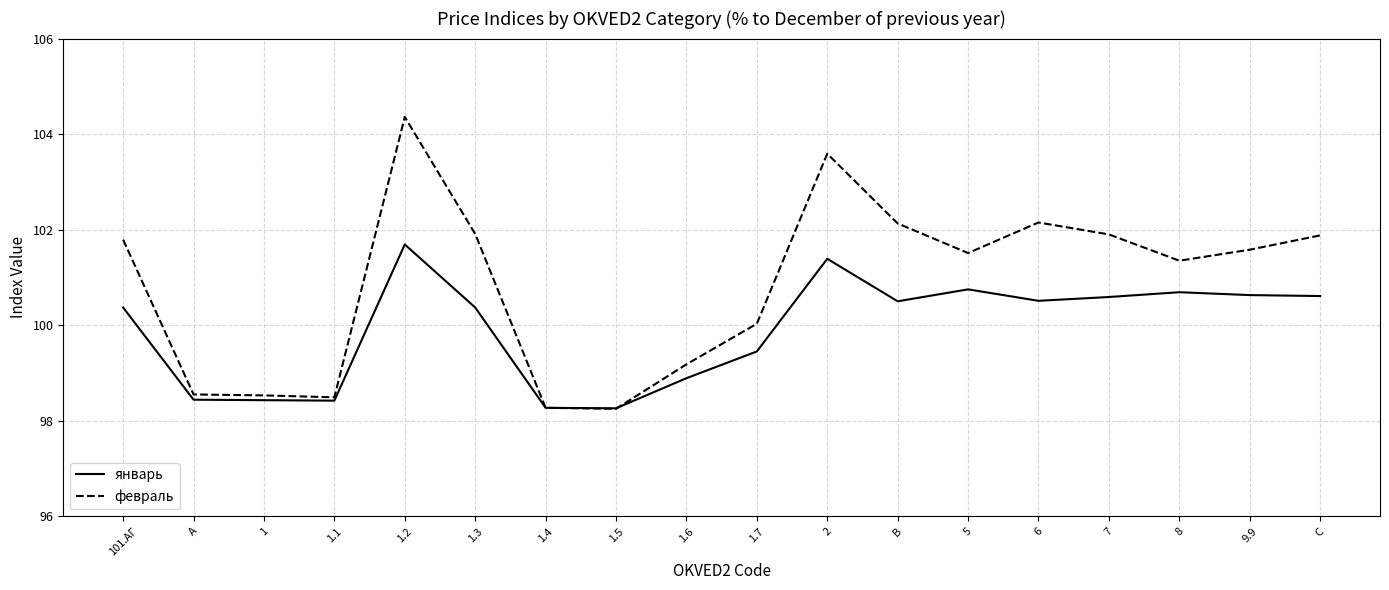

What are all the series names shown in the legend?

январь, февраль